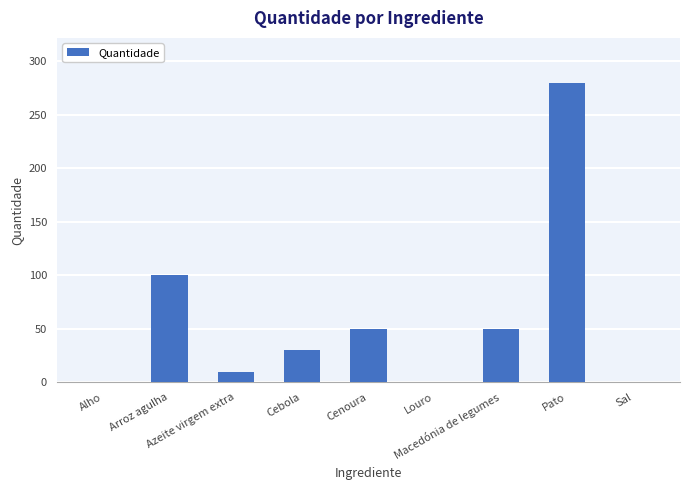

What is the greatest value displayed?

280.0